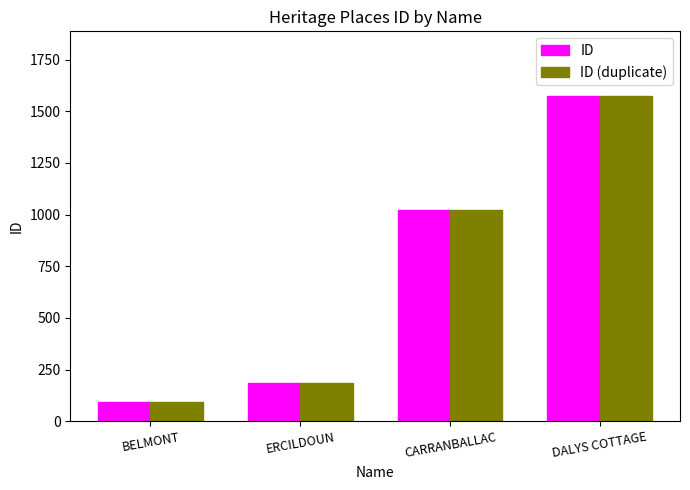

At which category is the sum across all series the highest?

DALYS COTTAGE